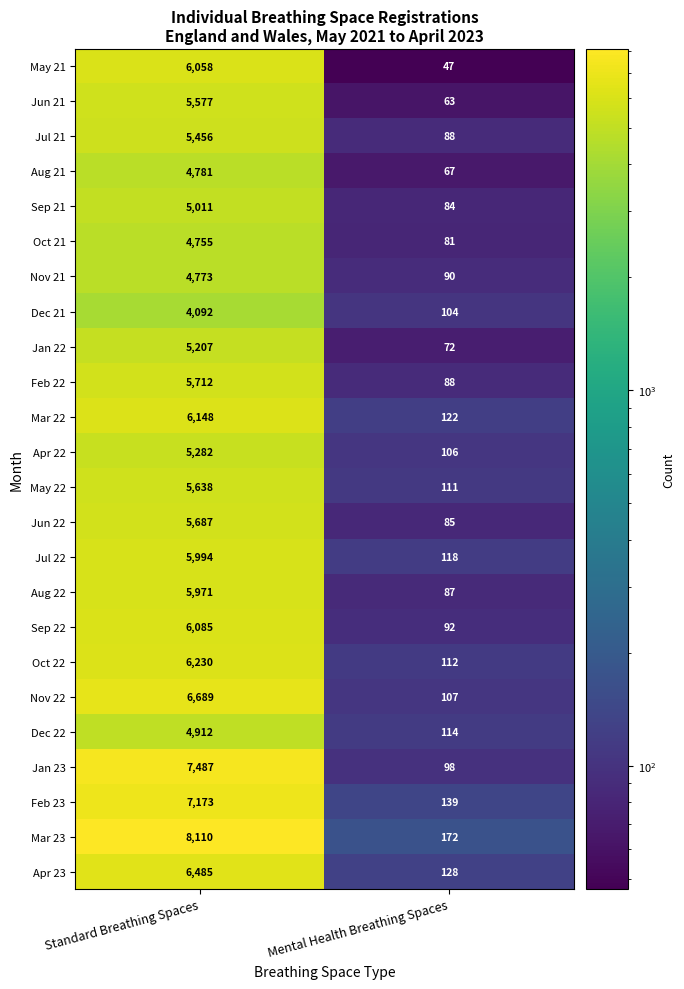

What is the spread (max minus min) of values at Standard Breathing Spaces?

4018